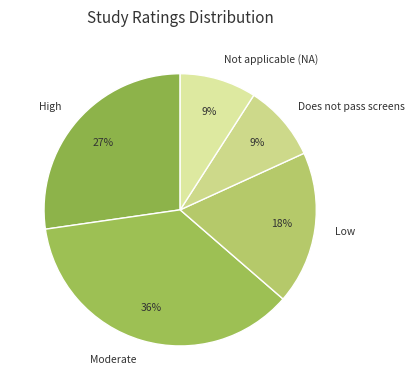

To the nearest percent, what is the difference between the largest and smallest slice percentages?

27%